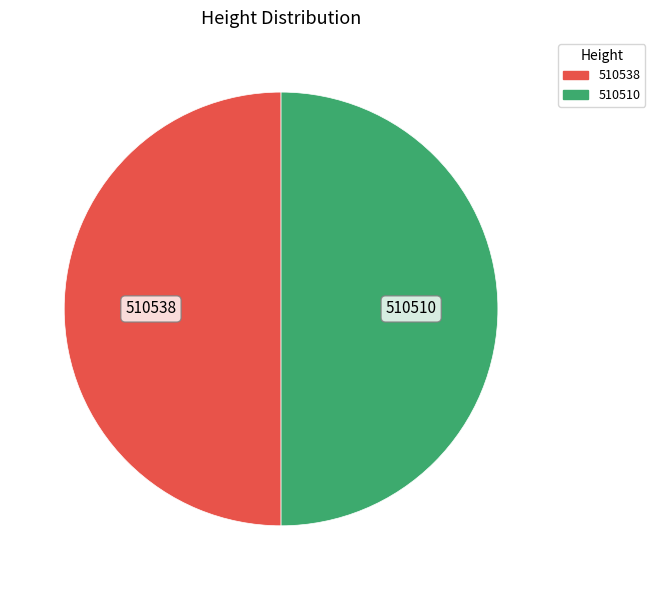

True or false: 510538 accounts for 50% of the total.

True